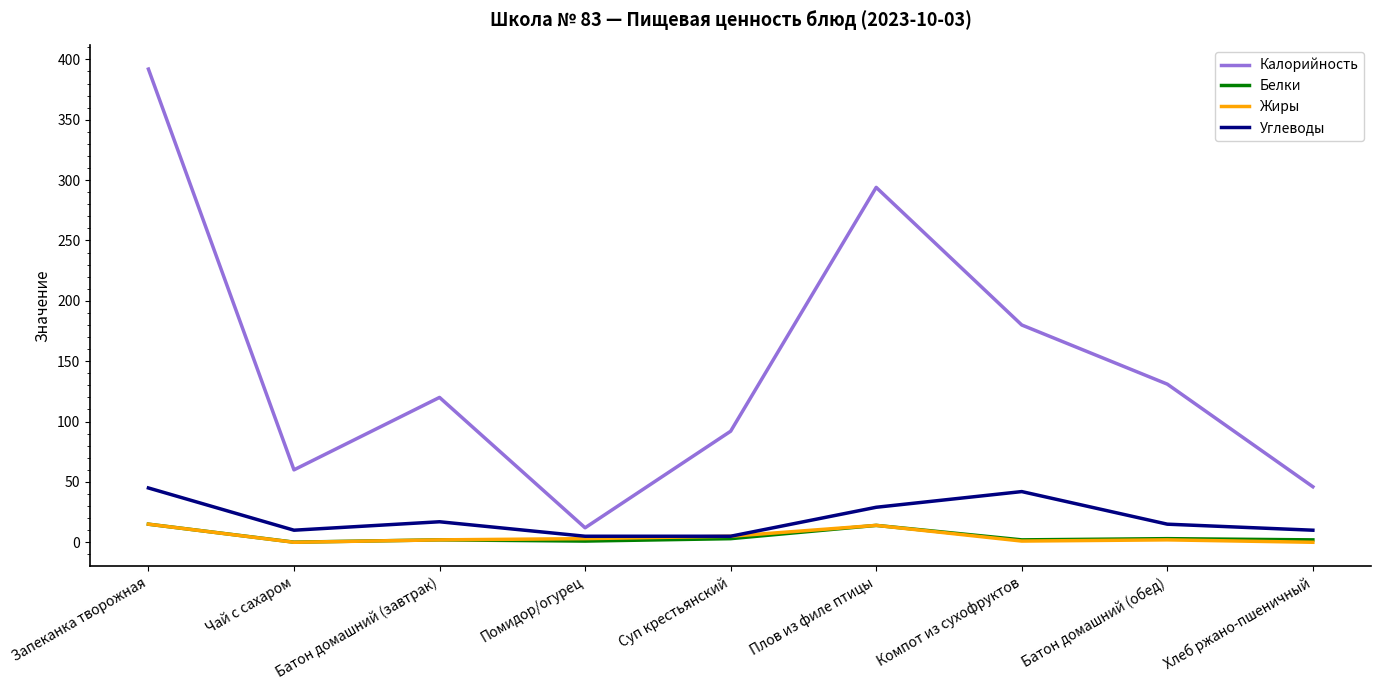

True or false: Калорийность and Жиры cross at least once.

False